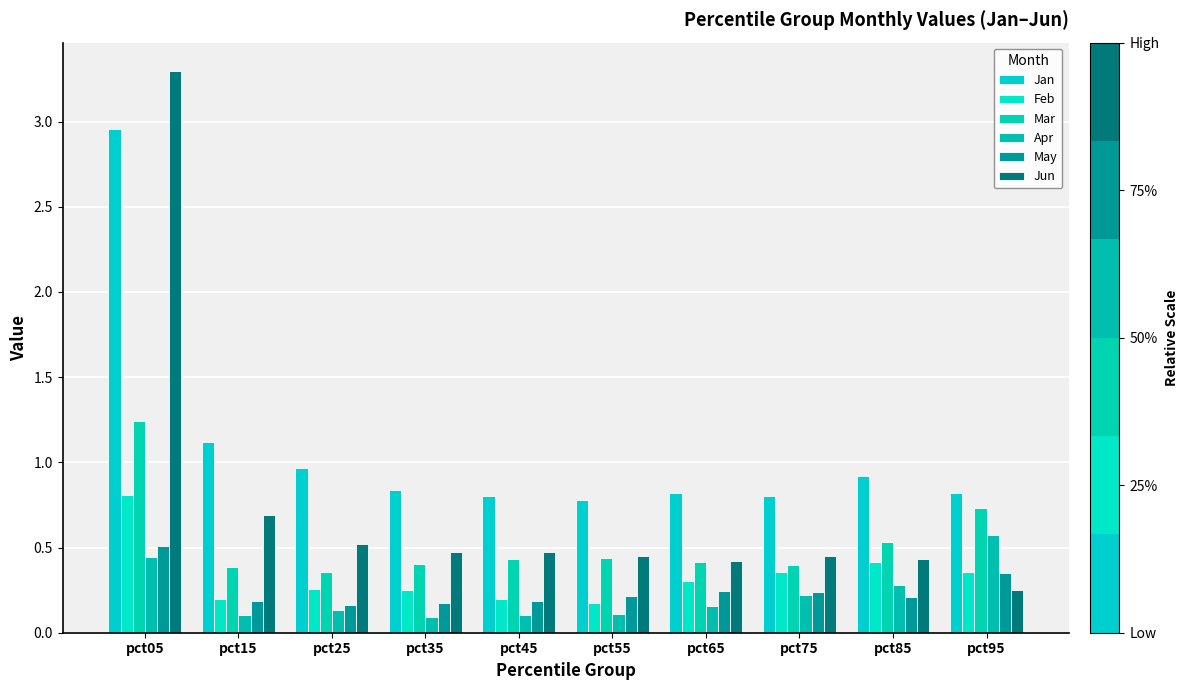

True or false: Feb has a value of 0.2 at pct15.

True